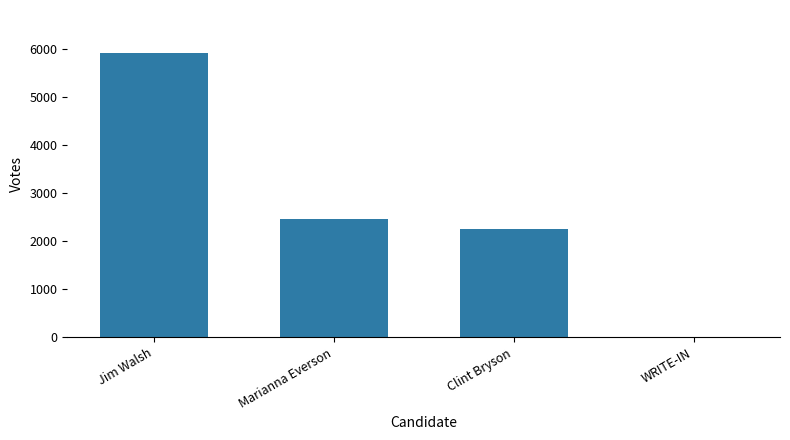

What is the greatest value displayed?

5933